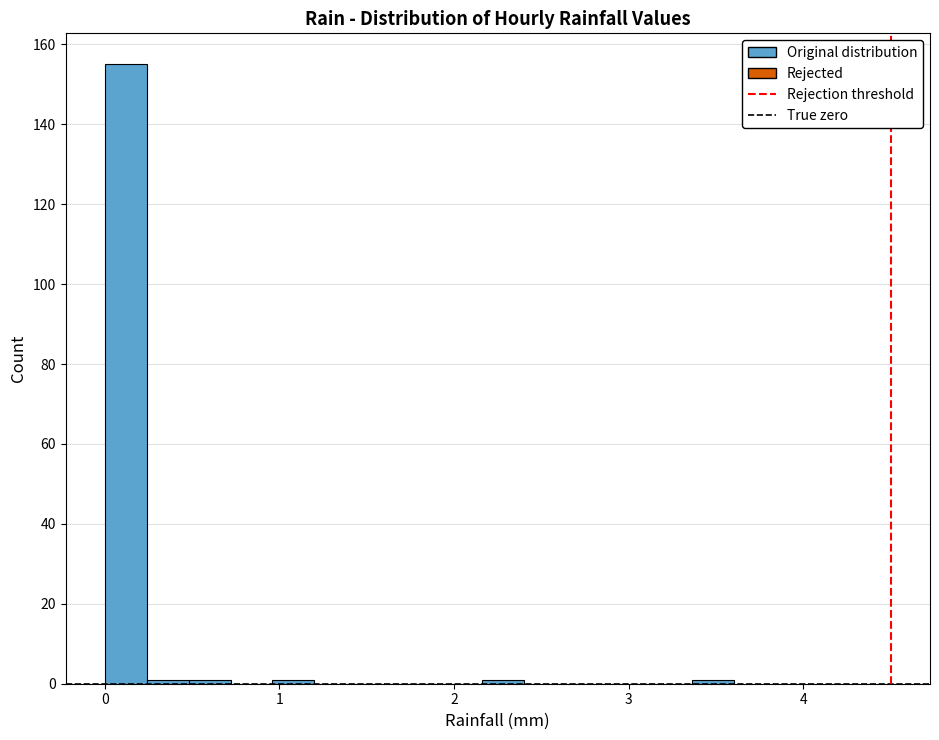

Read against the x-axis, roughly where is the centre of the tallest bar?

0.1